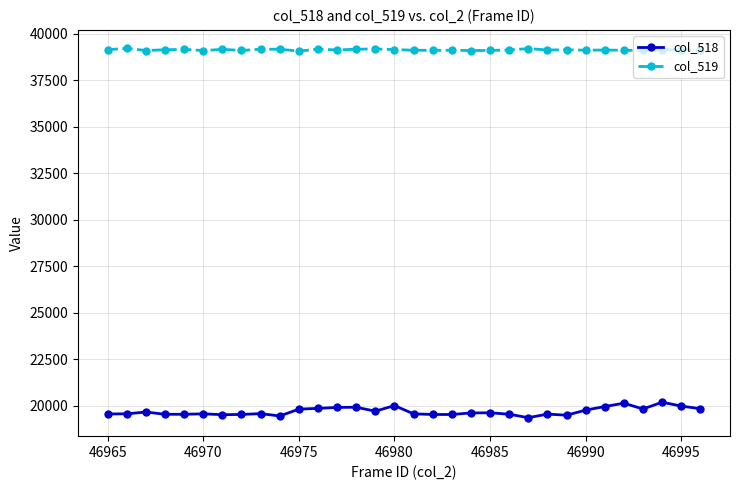

True or false: col_519 and col_518 cross at least once.

False